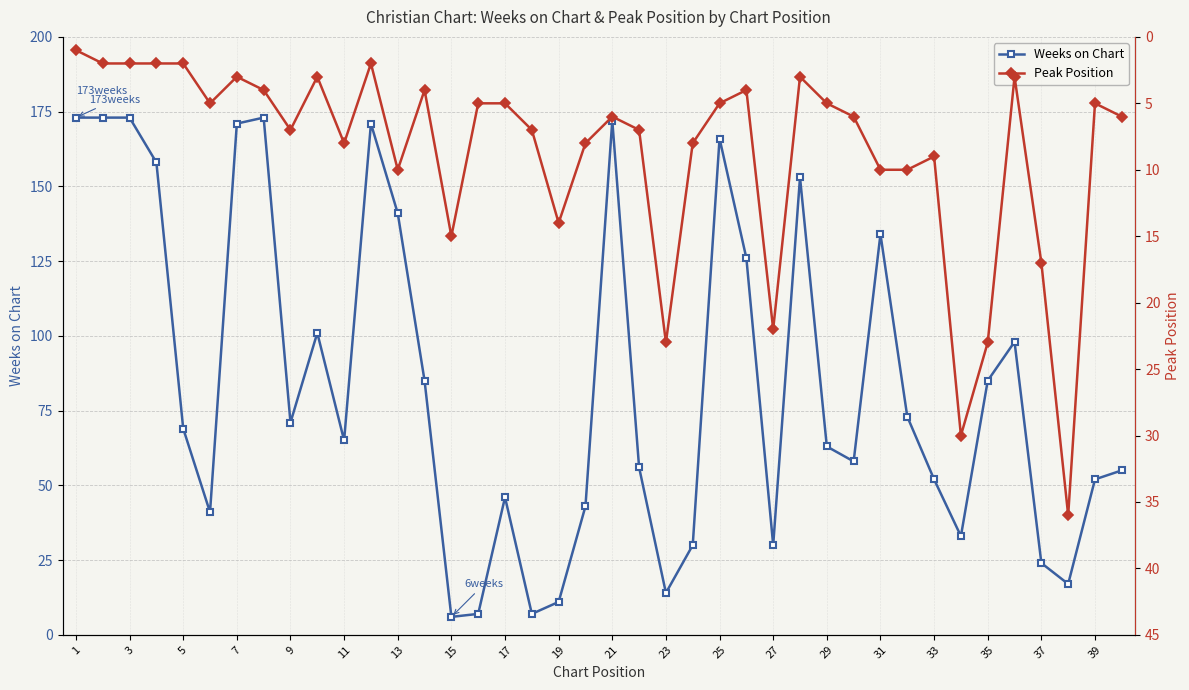

What is the lowest value of the Weeks on Chart series?

6